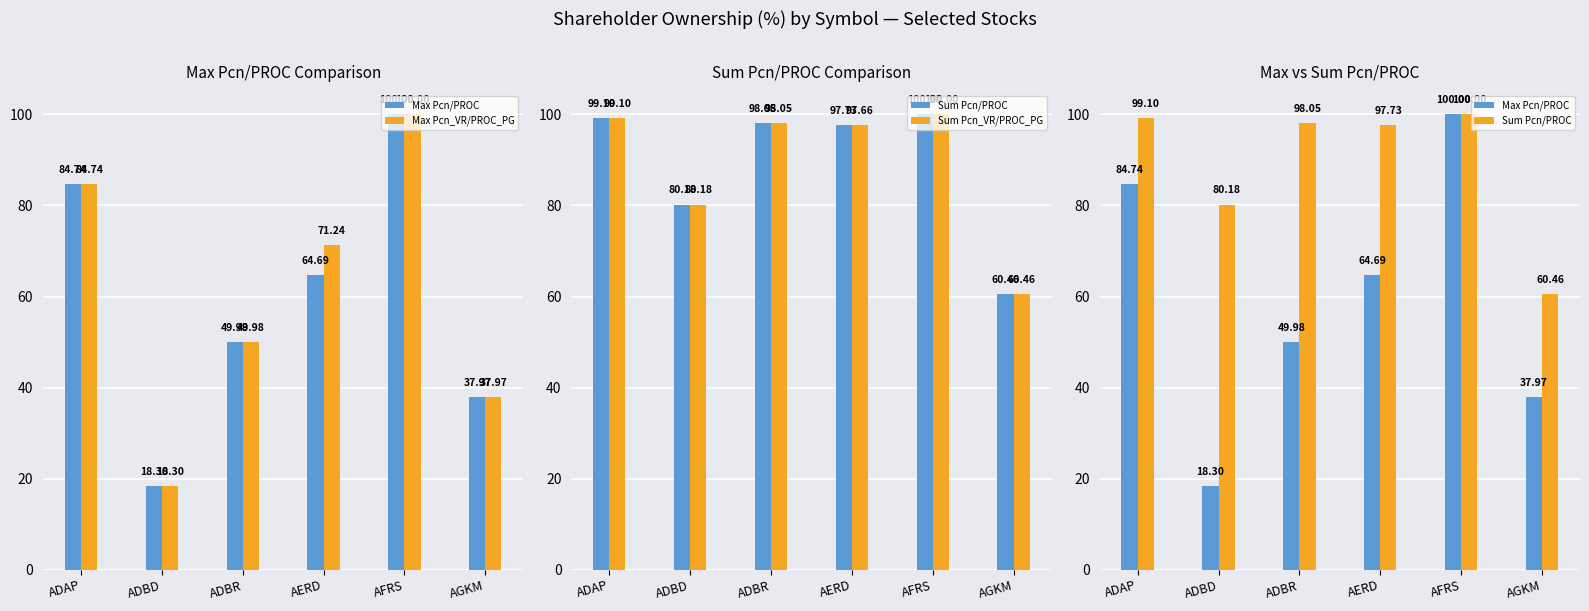

How many values in the Sum Pcn/PROC series exceed 98?

3